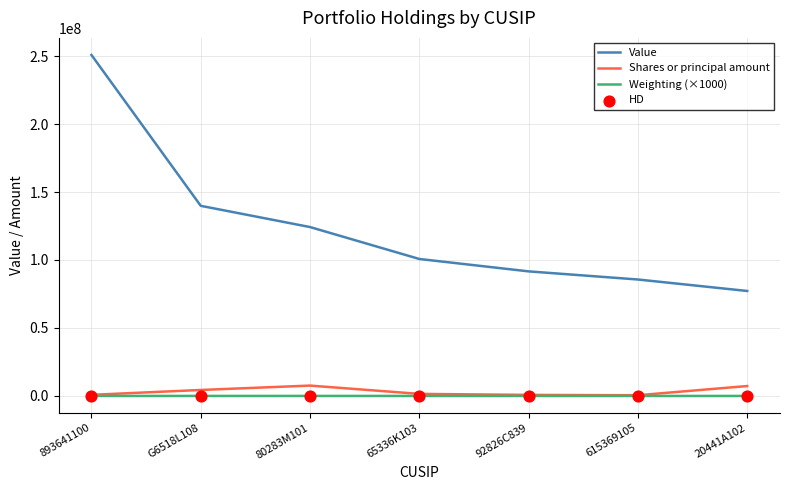

Is the value of Weighting (×1000) at 893641100 greater than the value of Shares or principal amount at 893641100?

No